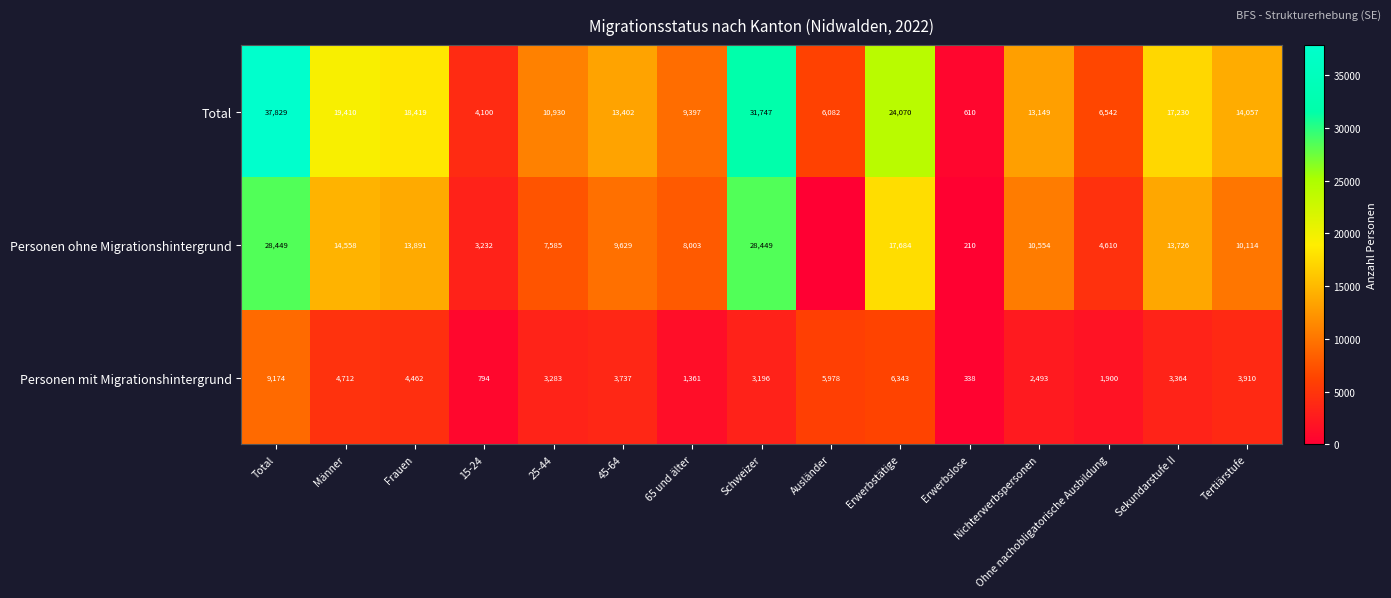

True or false: Personen ohne Migrationshintergrund has a value of 10114 at Tertiärstufe.

True